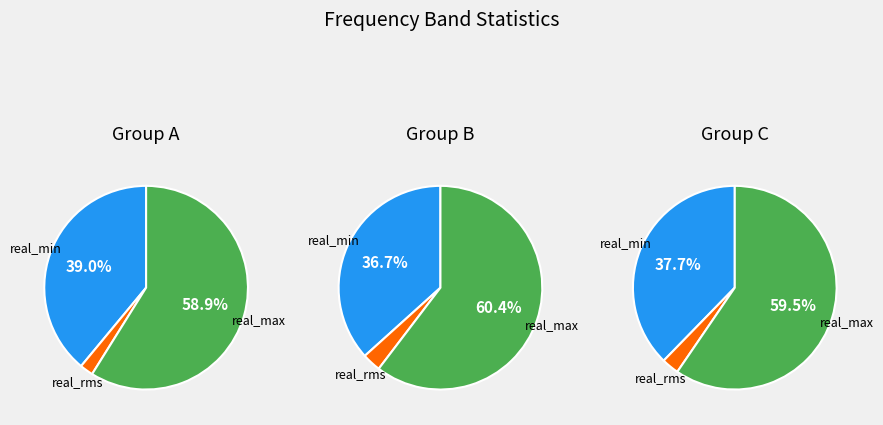

Does 6130.25 represent more than half of the total?

No